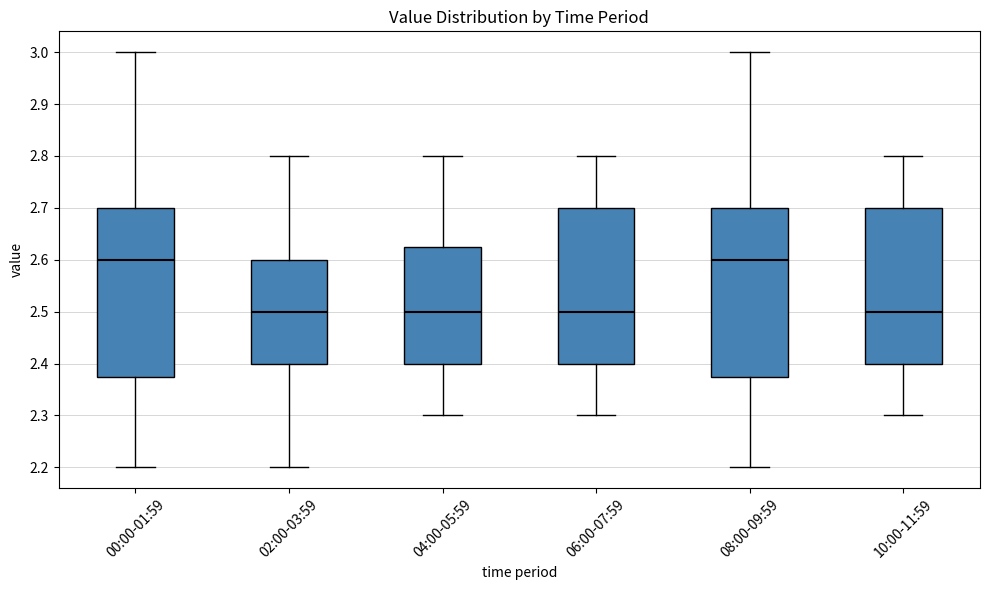

Reading left to right, read every box against the y-axis: the position of its median line, the range the box covers, and the ends of its whiskers. The values are not printed on the chart, so give them approximately, as read against the axis.

00:00-01:59: median 2.60, box 2.38 to 2.70, whiskers 2.20 to 3.00
02:00-03:59: median 2.50, box 2.40 to 2.60, whiskers 2.20 to 2.80
04:00-05:59: median 2.50, box 2.40 to 2.63, whiskers 2.30 to 2.80
06:00-07:59: median 2.50, box 2.40 to 2.70, whiskers 2.30 to 2.80
08:00-09:59: median 2.60, box 2.38 to 2.70, whiskers 2.20 to 3.00
10:00-11:59: median 2.50, box 2.40 to 2.70, whiskers 2.30 to 2.80